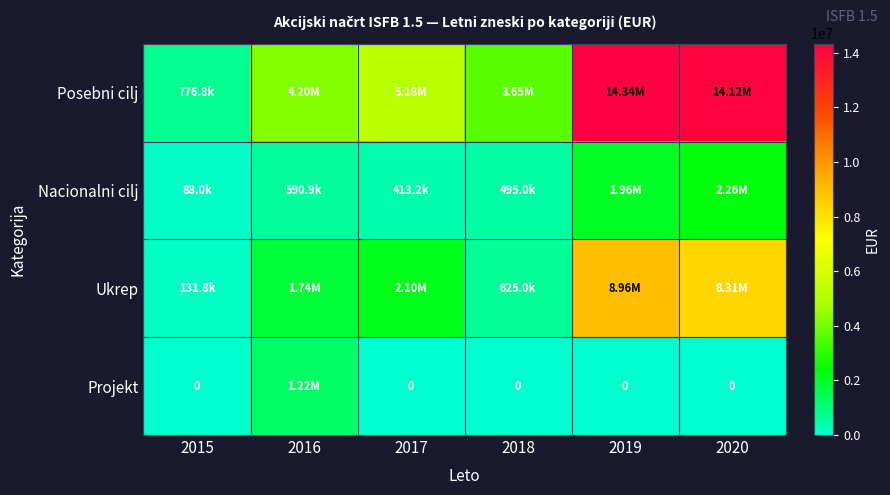

Rank the series at 2020 from highest to lowest value.

Posebni cilj, Ukrep, Nacionalni cilj, Projekt